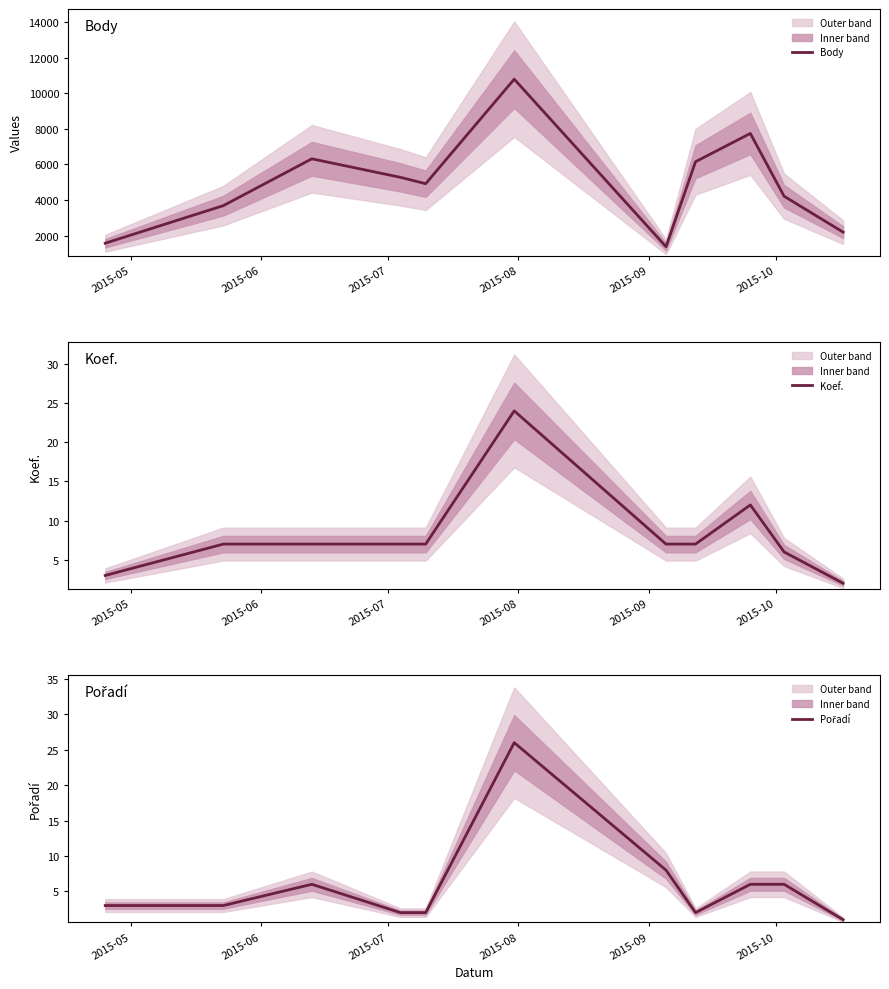

What is the highest value of the Body series?

10787